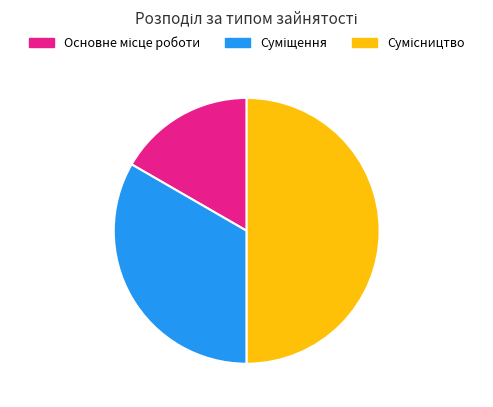

How many segments does this pie chart have?

3